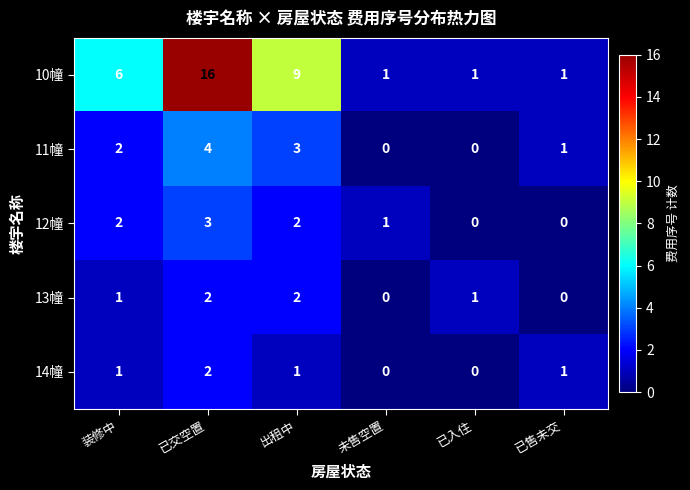

What is the average value of the 10幢 series?

6